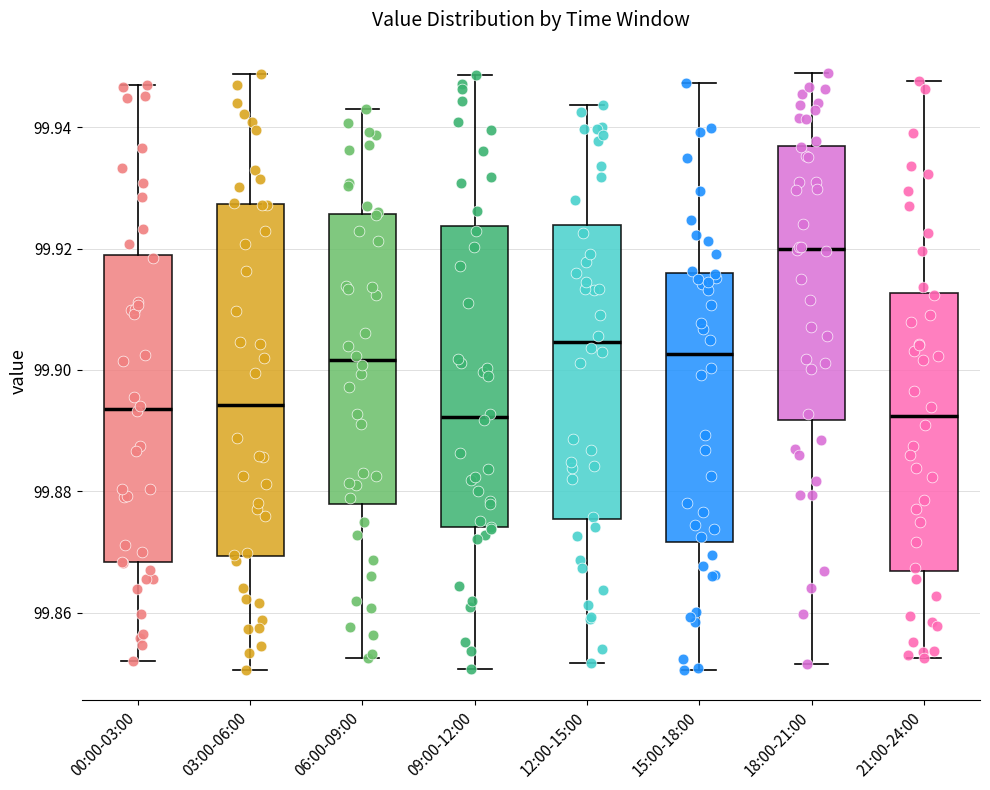

Where does the upper whisker of the box for 18:00-21:00 end on the y-axis? The values are not printed on the chart, so give them approximately, as read against the axis.

99.950